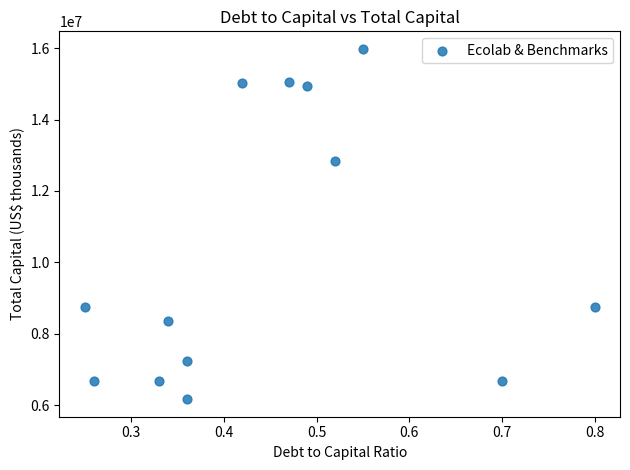

What Y value in the scatter plot is closest to 11074450?

12853100